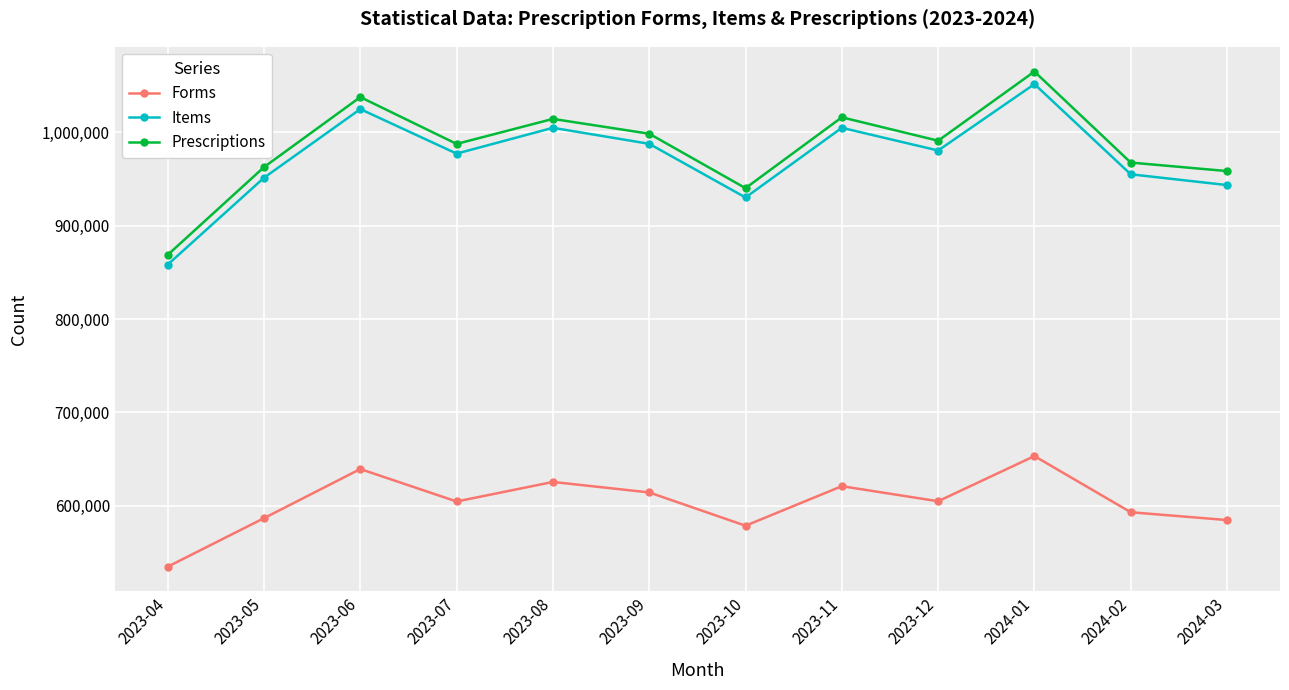

What is the label of the 1st point from the left?

2023-04